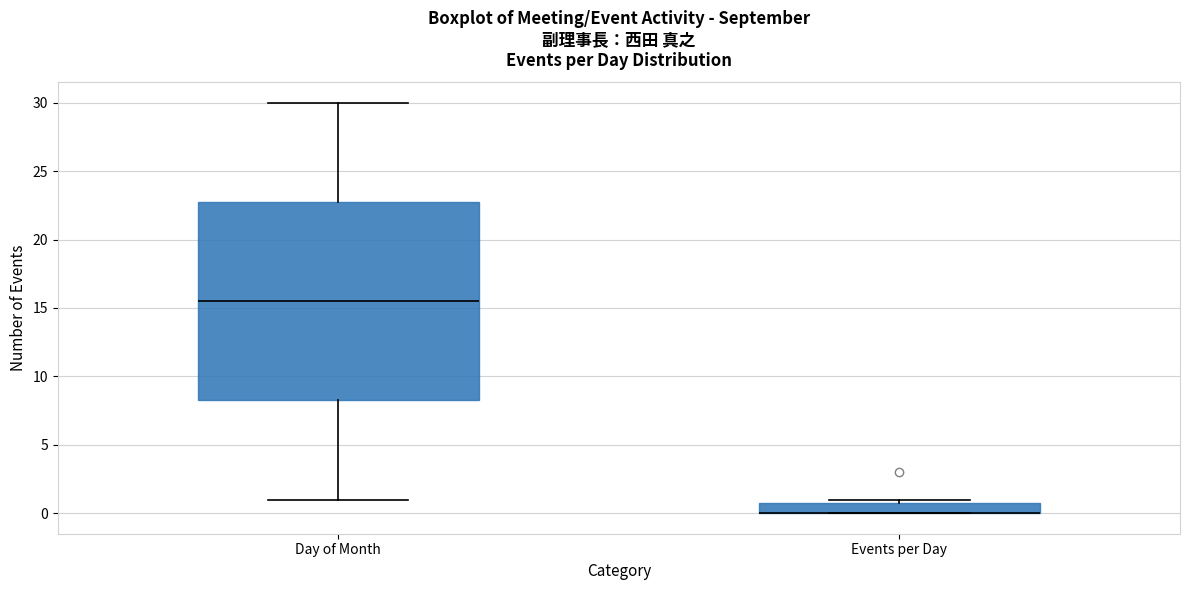

Comparing the boxes themselves (not the whiskers), which one is the tallest?

Day of Month